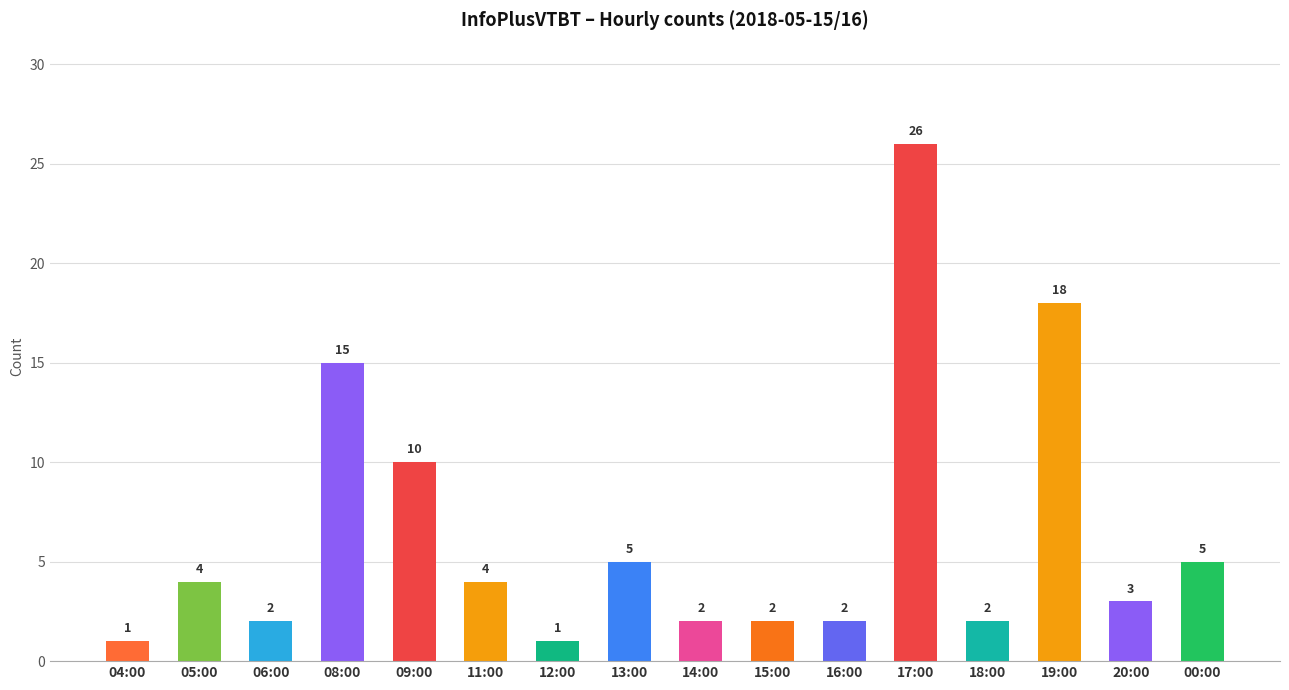

Reading left to right, what are all the values shown in this chart?

04:00=1	05:00=4	06:00=2	08:00=15	09:00=10	11:00=4	12:00=1	13:00=5	14:00=2	15:00=2	16:00=2	17:00=26	18:00=2	19:00=18	20:00=3	00:00=5